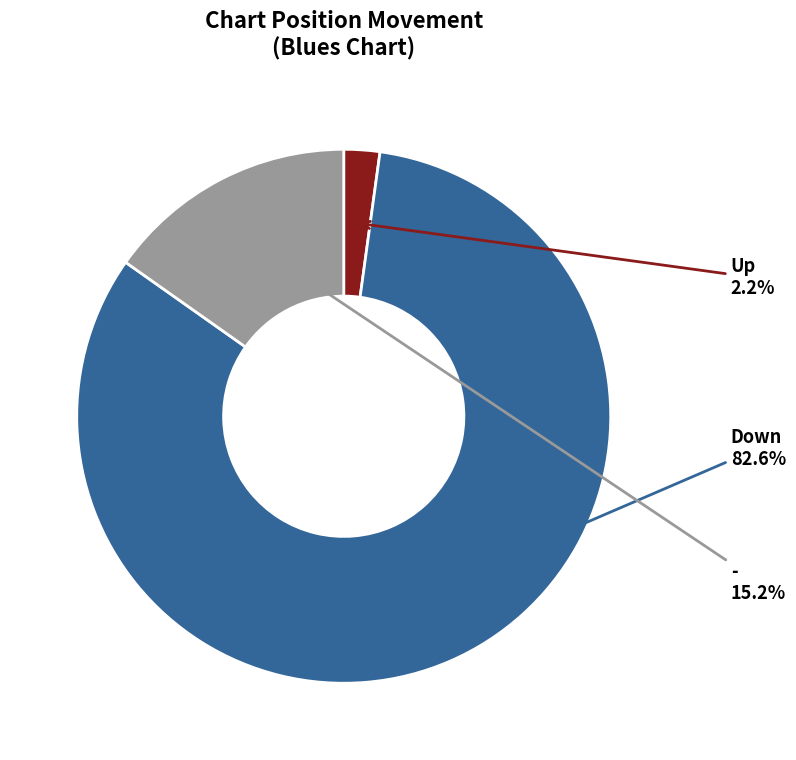

To the nearest percent, what is the average slice percentage?

33%